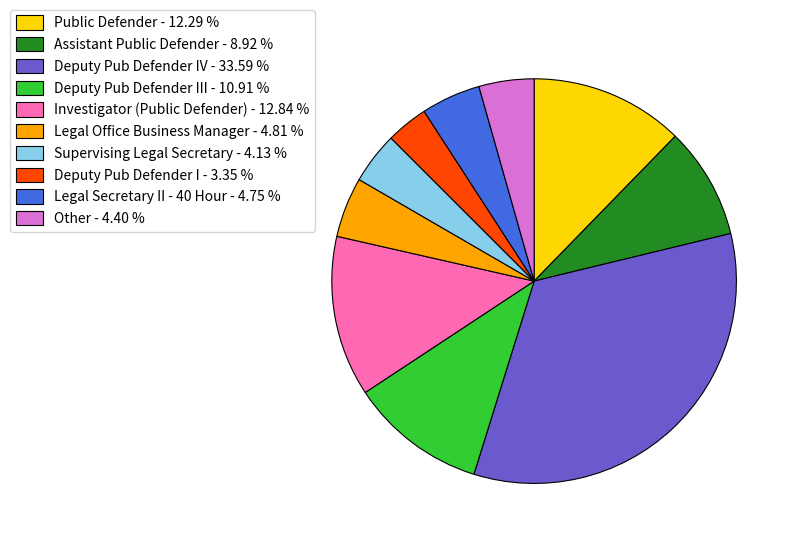

Which has a higher value, Legal Office Business Manager - 4.81 % or Supervising Legal Secretary - 4.13 %?

Legal Office Business Manager - 4.81 %